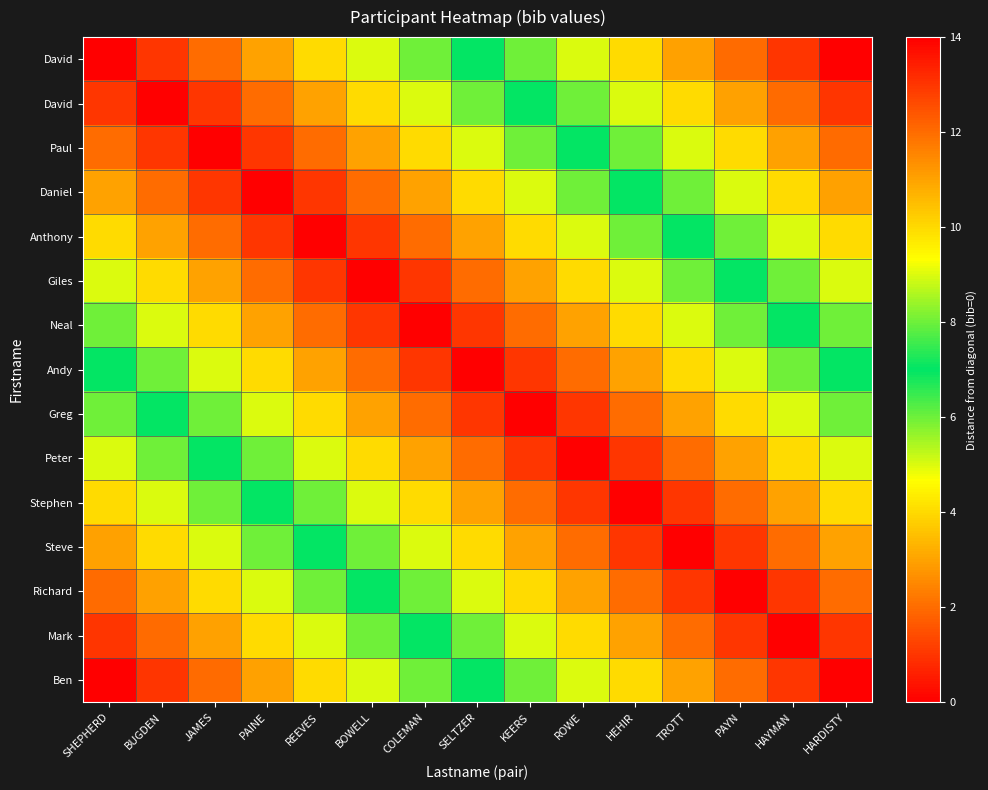

At which category is the sum across all series the highest?

SHEPHERD